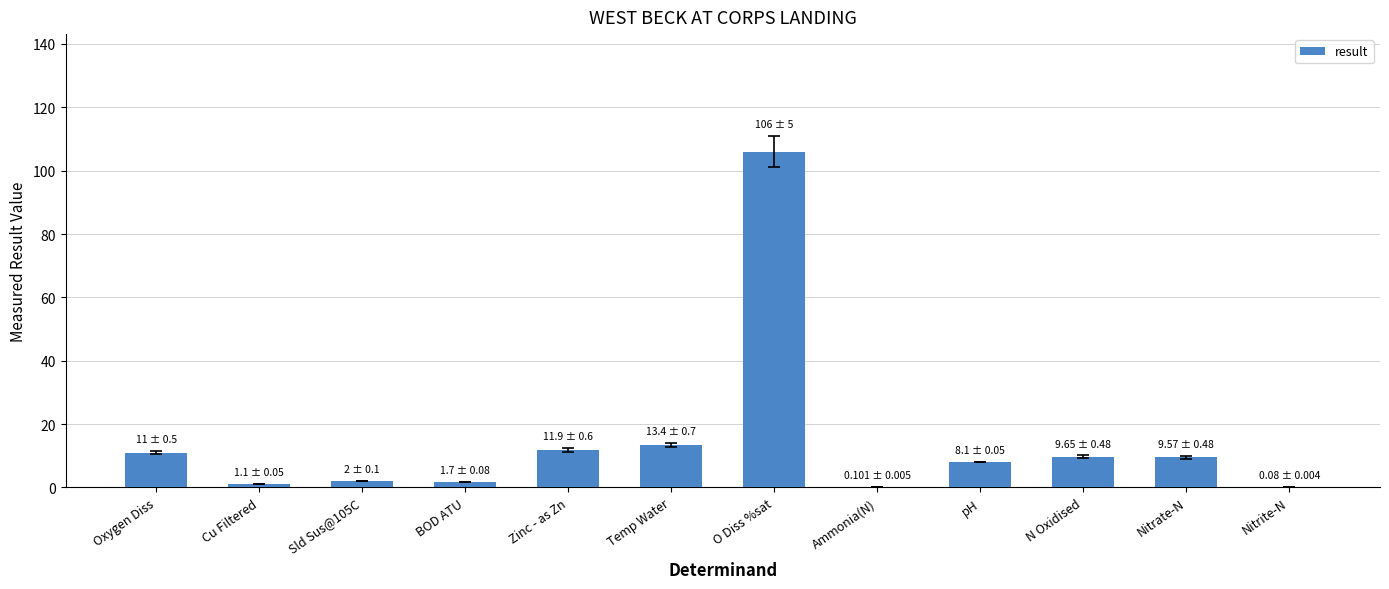

Are the bars grouped side by side (vs. stacked)?

No